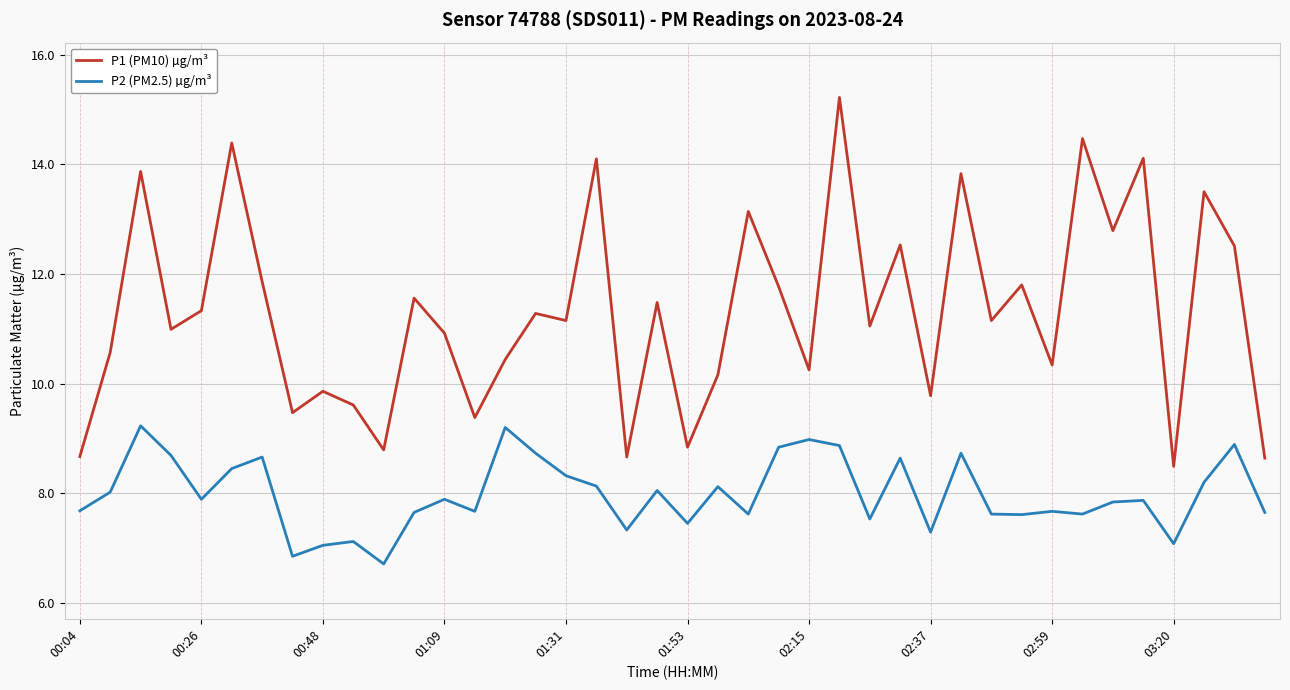

Which series has the largest total across all categories?

P1 (PM10) µg/m³